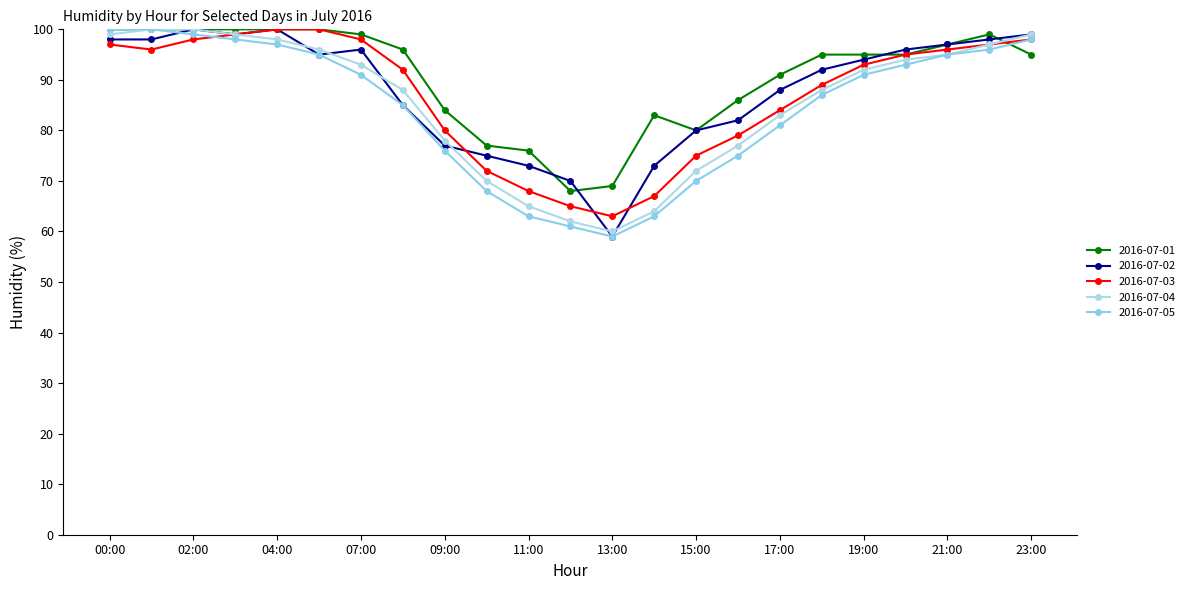

How many lines are shown in the chart?

5